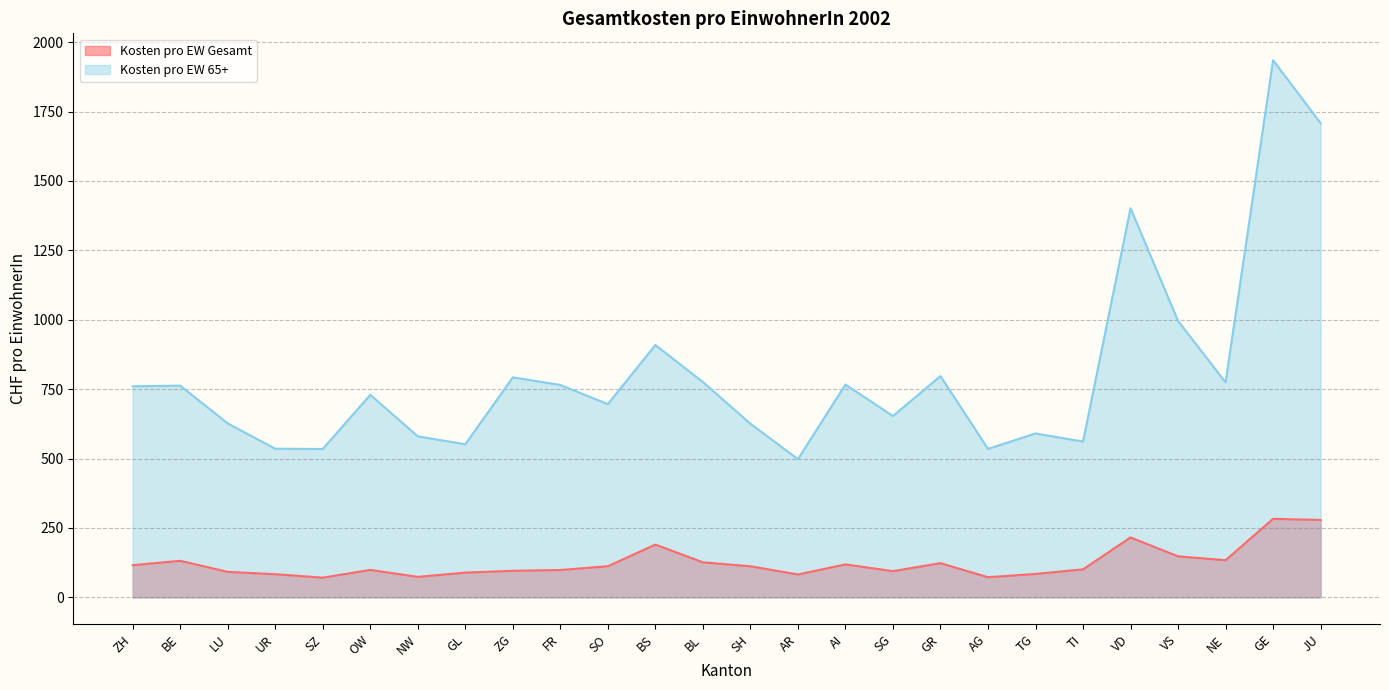

Which category has the highest value in the Kosten pro EW Gesamt series?

GE